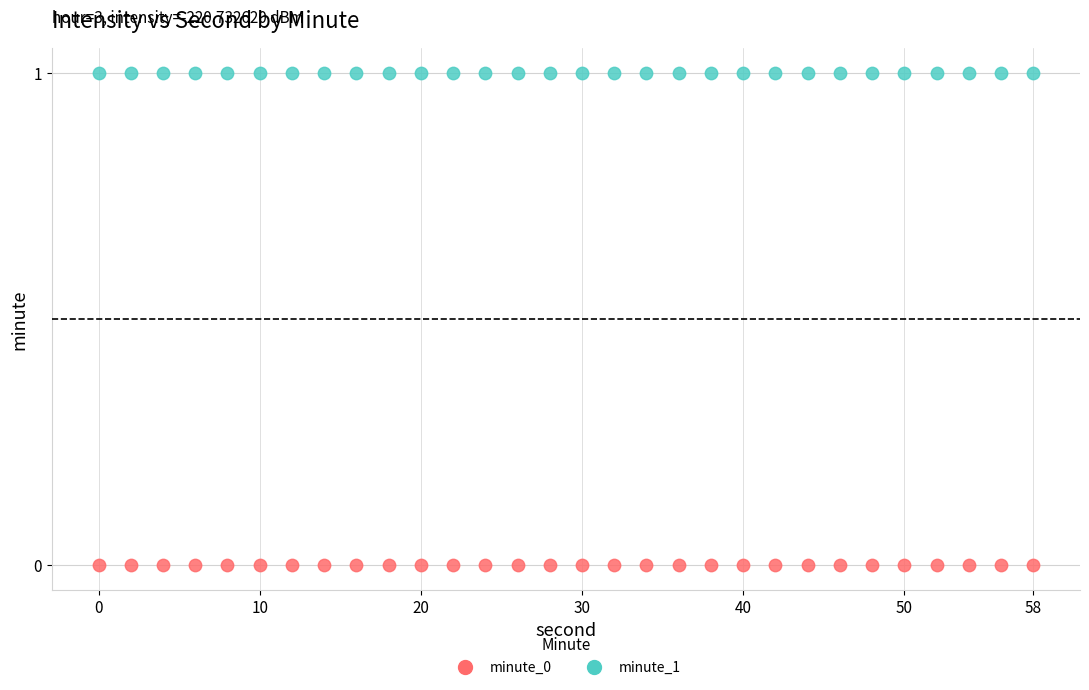

What are all the series names shown in the legend?

minute_0, minute_1